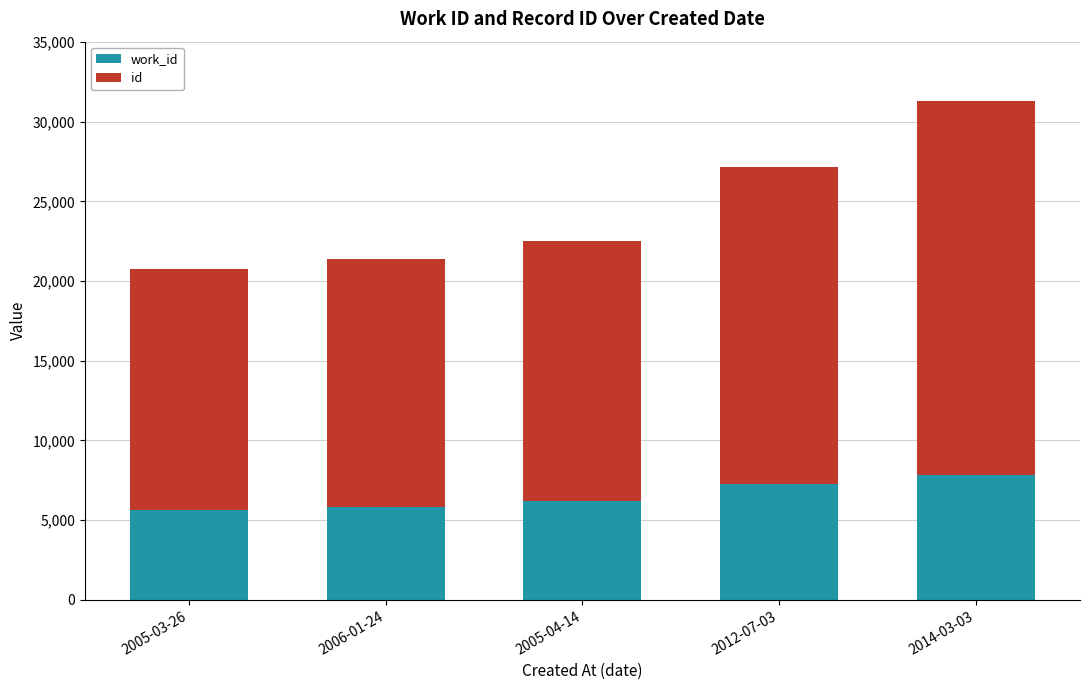

What is the total value across all series at 2012-07-03?

27132